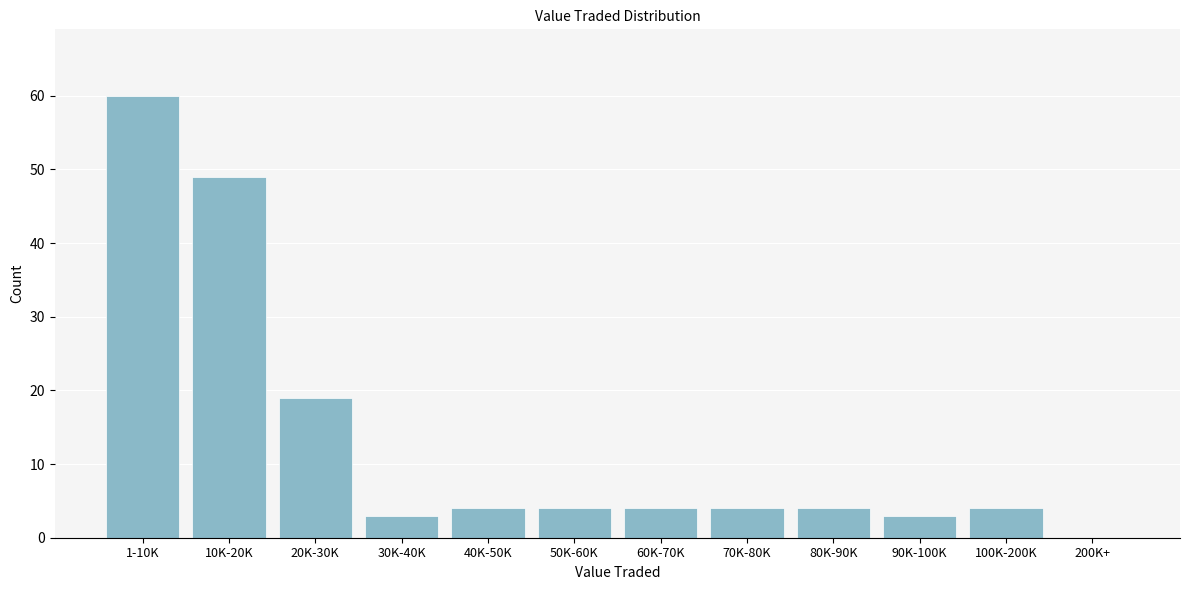

Reading left to right, list all the values displayed in this chart.

1-10K=60	10K-20K=49	20K-30K=19	30K-40K=3	40K-50K=4	50K-60K=4	60K-70K=4	70K-80K=4	80K-90K=4	90K-100K=3	100K-200K=4	200K+=0